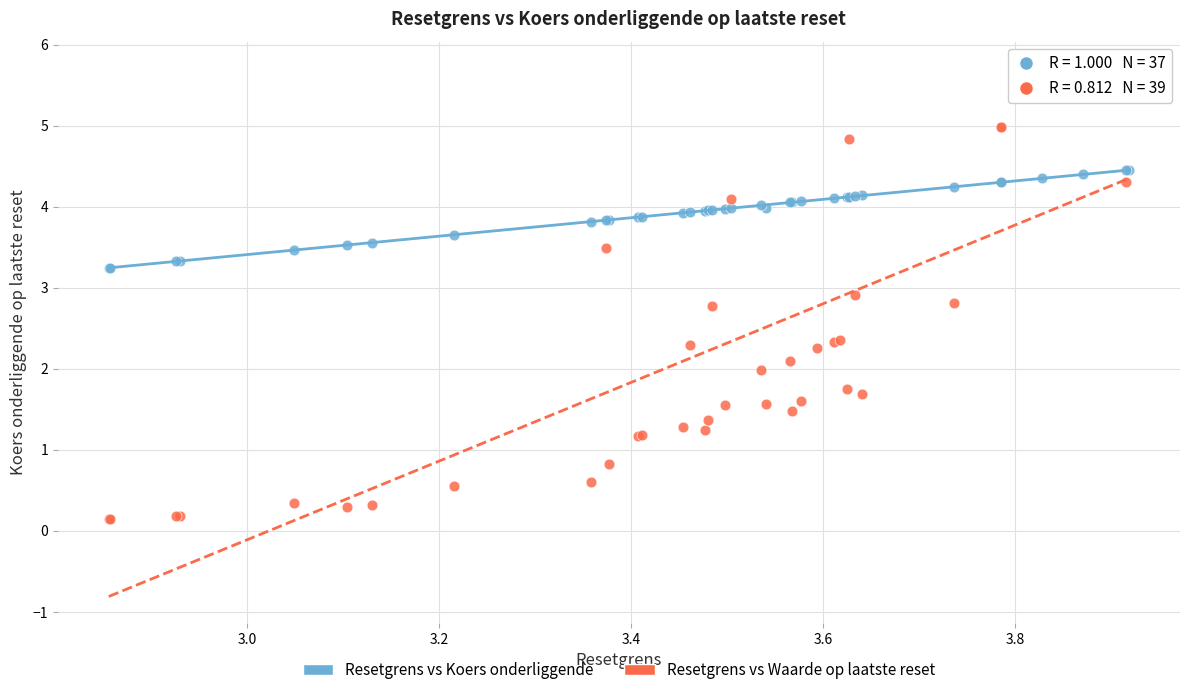

Which series contains the highest Y value?

Resetgrens vs Waarde op laatste reset